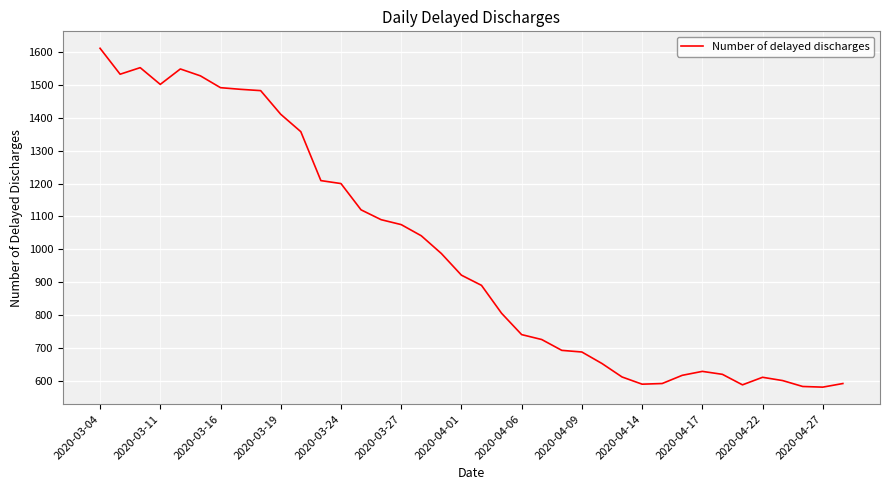

What is the minimum value shown in the chart?

580